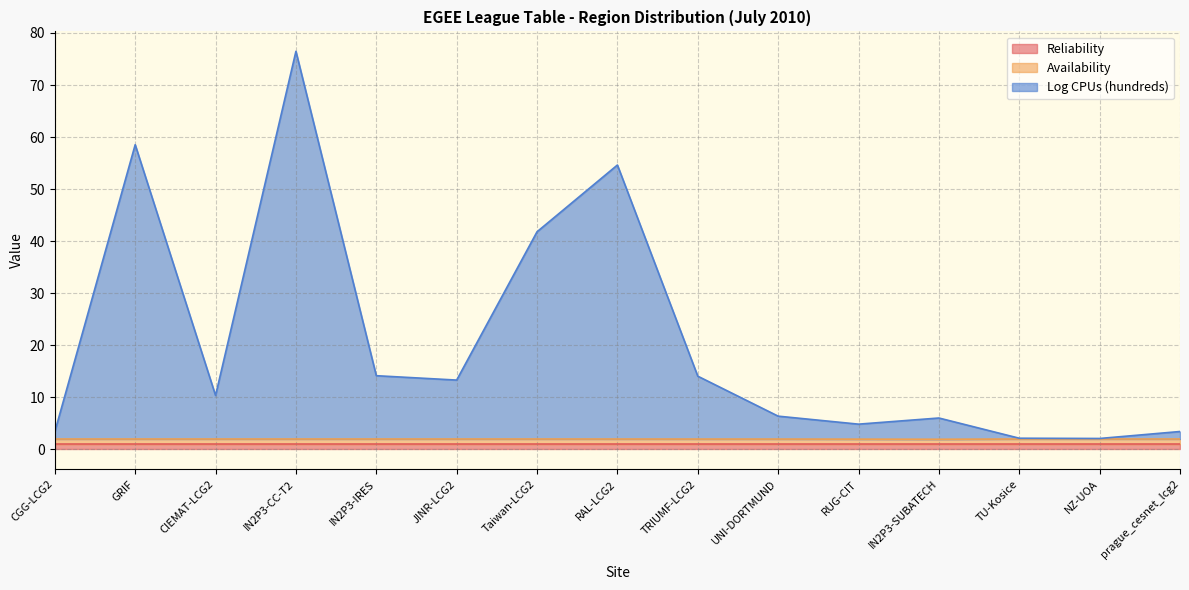

How many values in the Availability series are below 2?

6